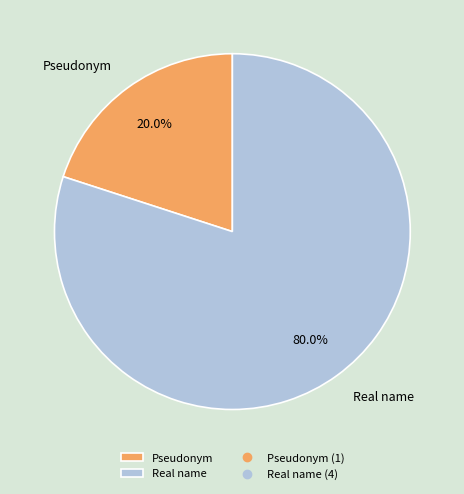

True or false: Real name accounts for 80% of the total.

True